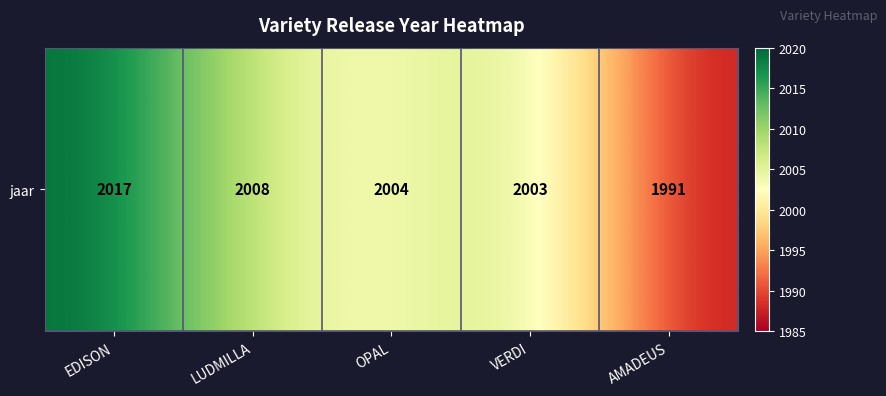

List the labels in order of value, smallest first.

AMADEUS, VERDI, OPAL, LUDMILLA, EDISON